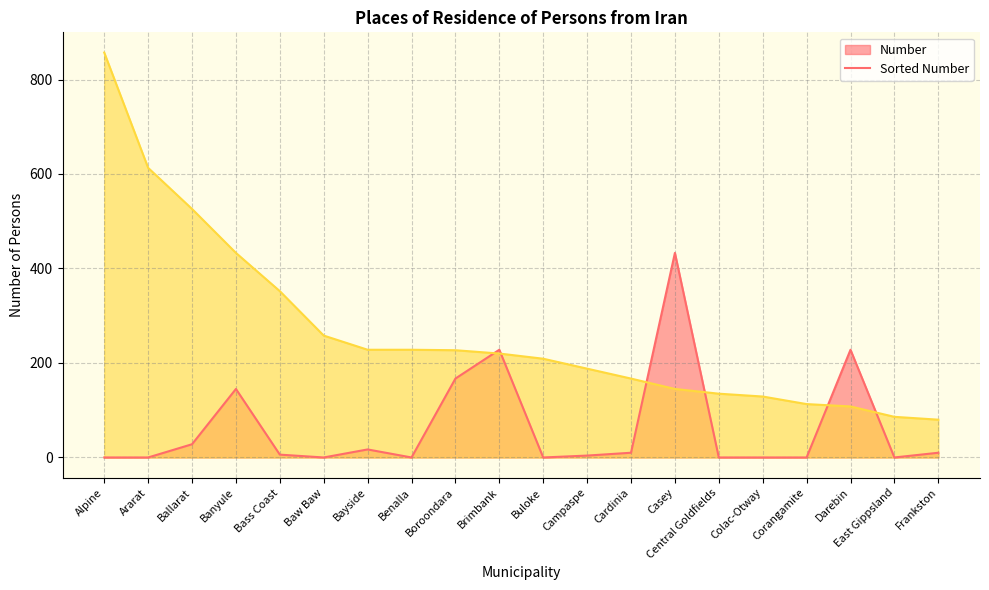

True or false: Number has a value of 28 at Ballarat.

True